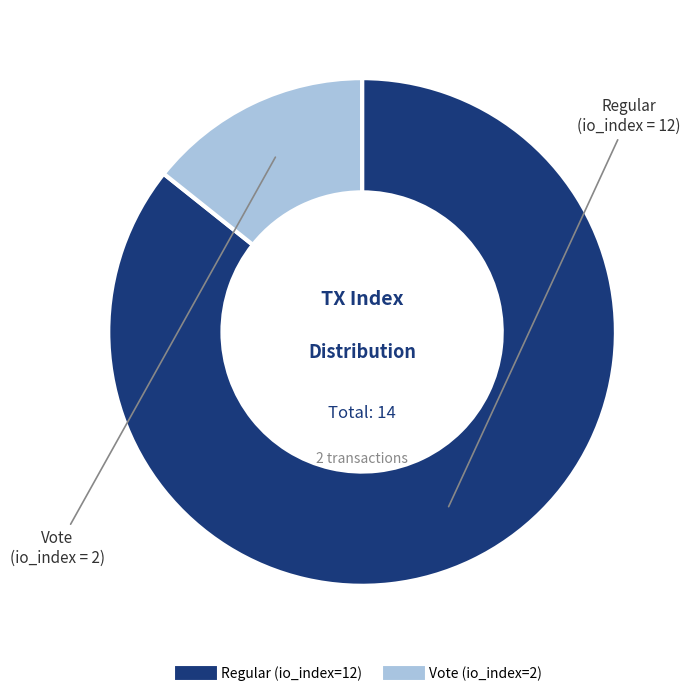

Combined, do Regular (io_index=12) and Vote (io_index=2) account for over 50%?

Yes